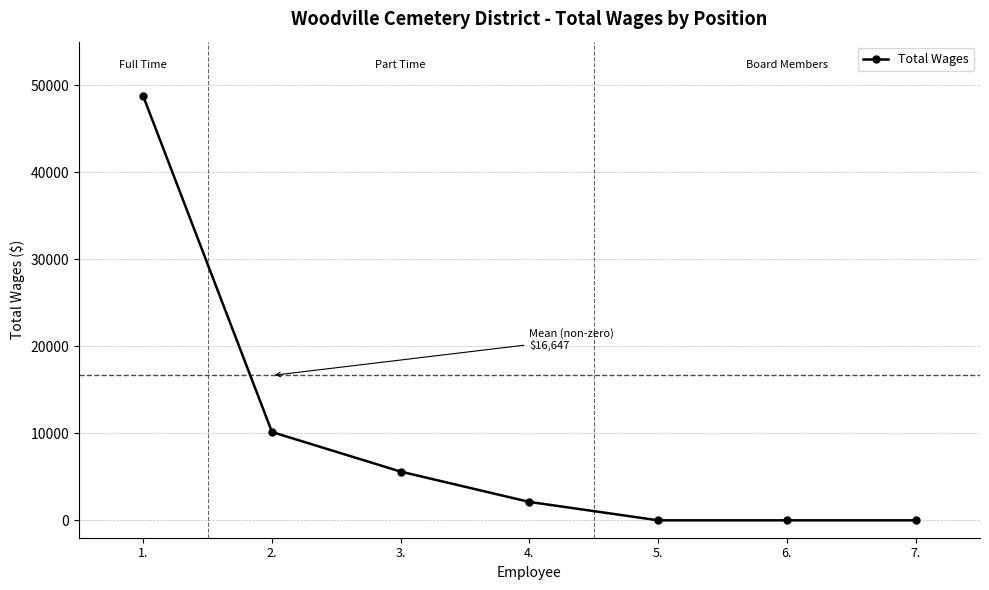

Is it true that the value at 5. is 0?

True